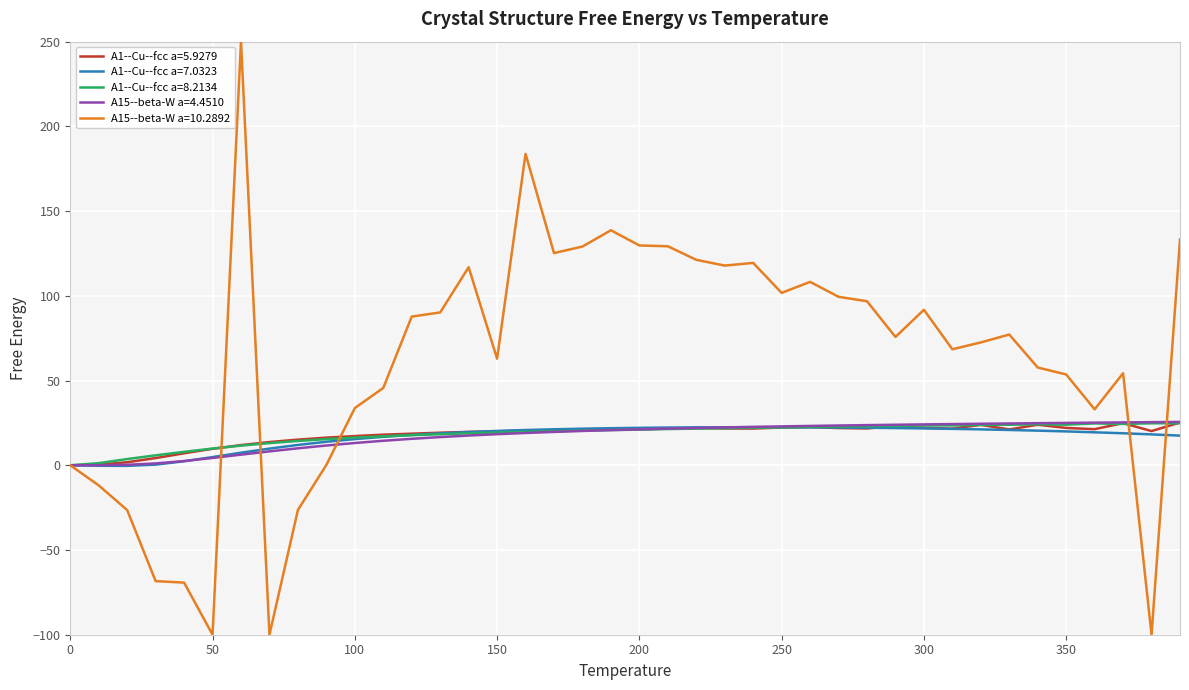

What is the minimum value shown in the chart?

-100.0